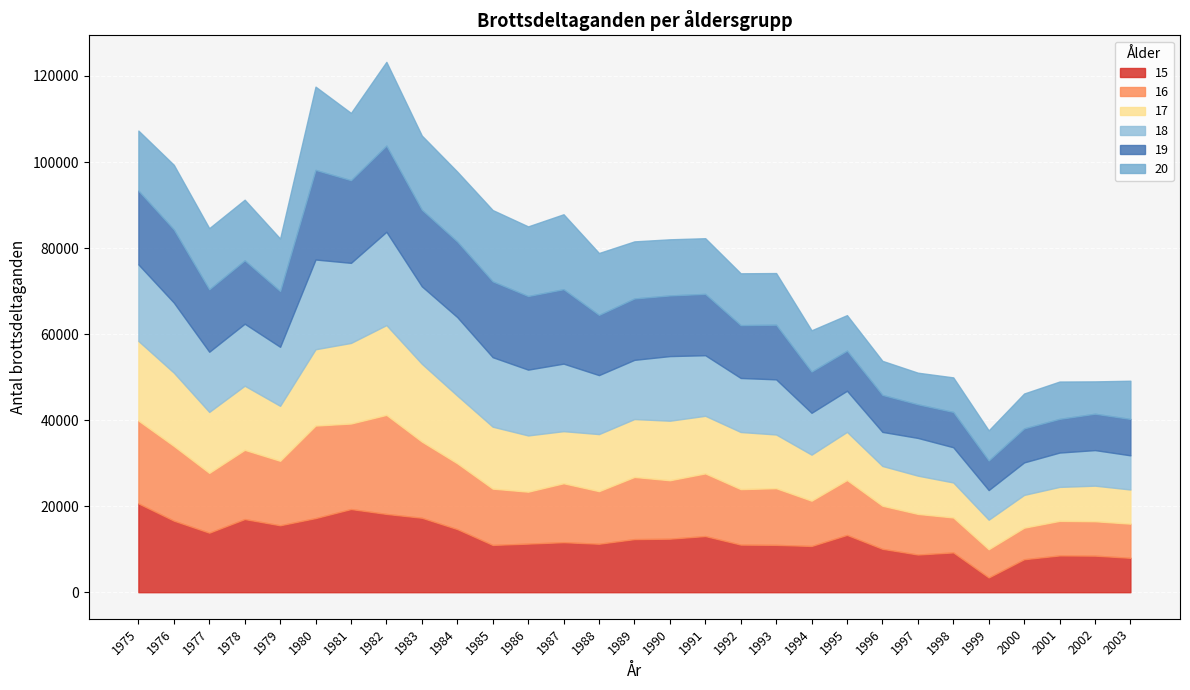

After their last crossing, which series has the higher values: 18 or 15?

15